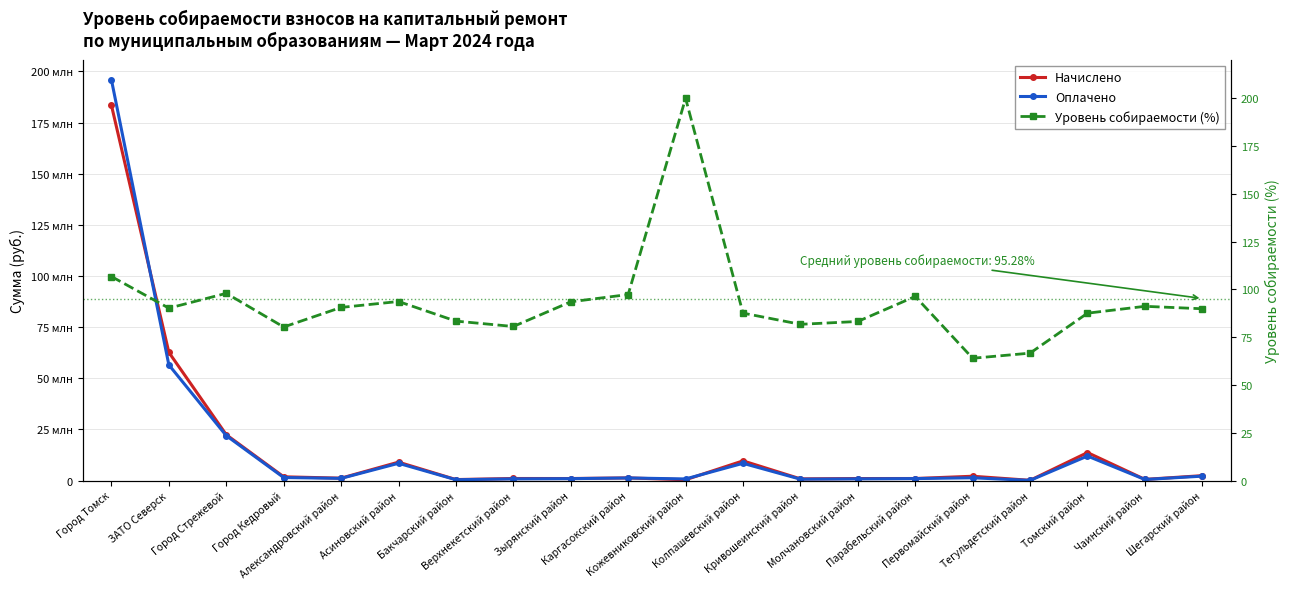

What is the label of the 16th point from the right?

Александровский район